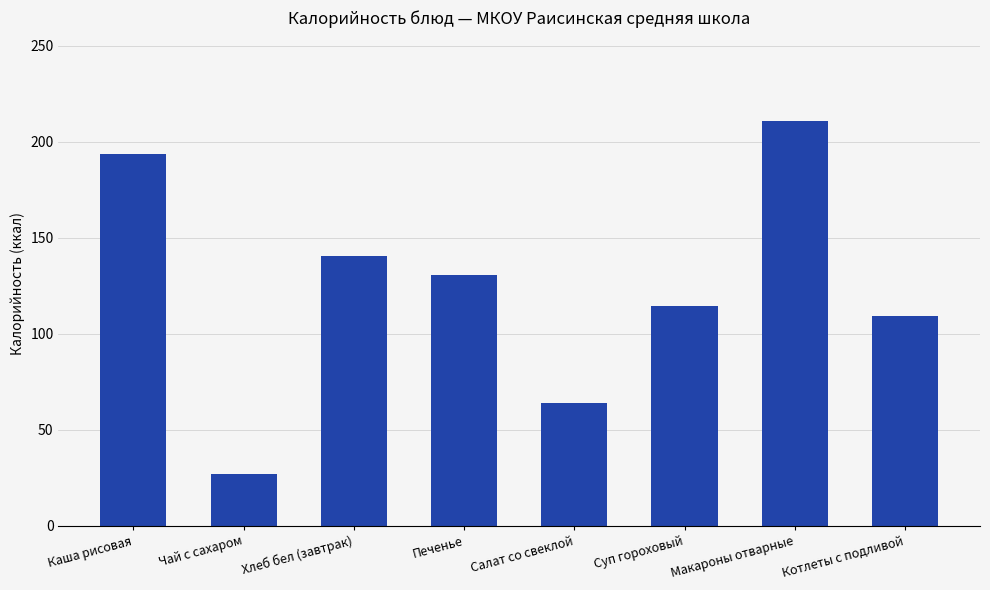

What is the ratio of the value at Каша рисовая to the value at Котлеты с подливой?

1.8